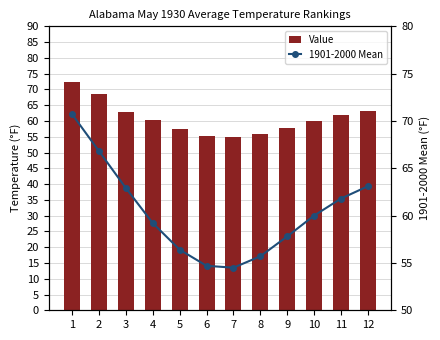

What is the difference between the highest and lowest values at 5?

0.9